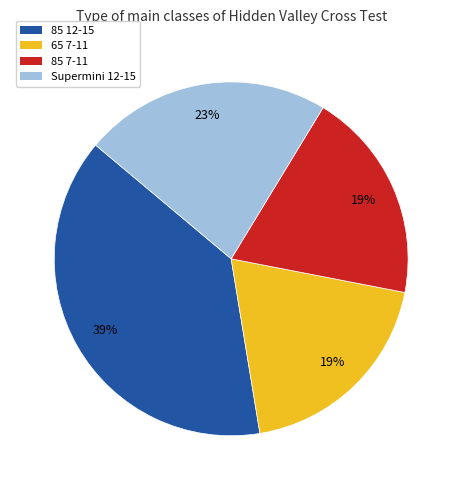

How many slices are in this pie chart?

4